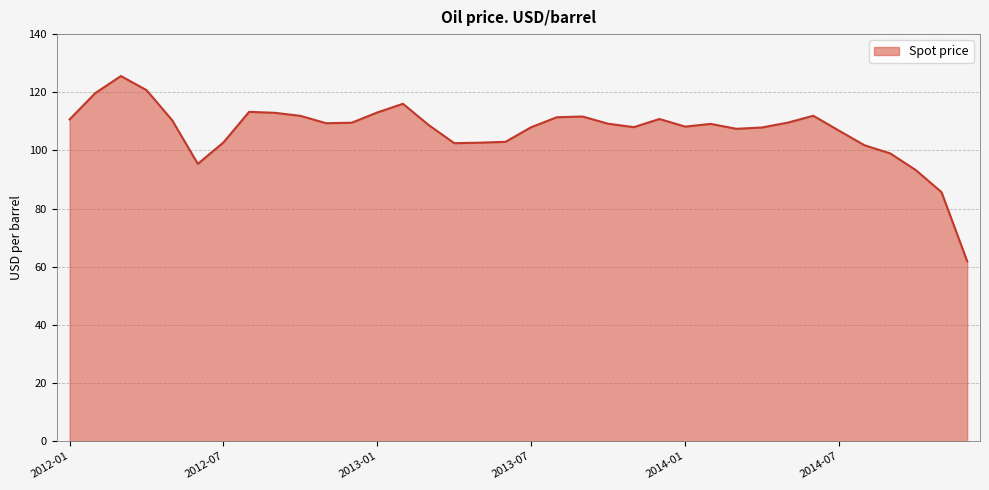

What is the minimum value shown in the chart?

61.9